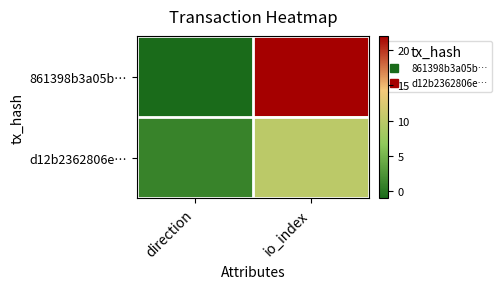

At which category is the sum across all series the highest?

io_index